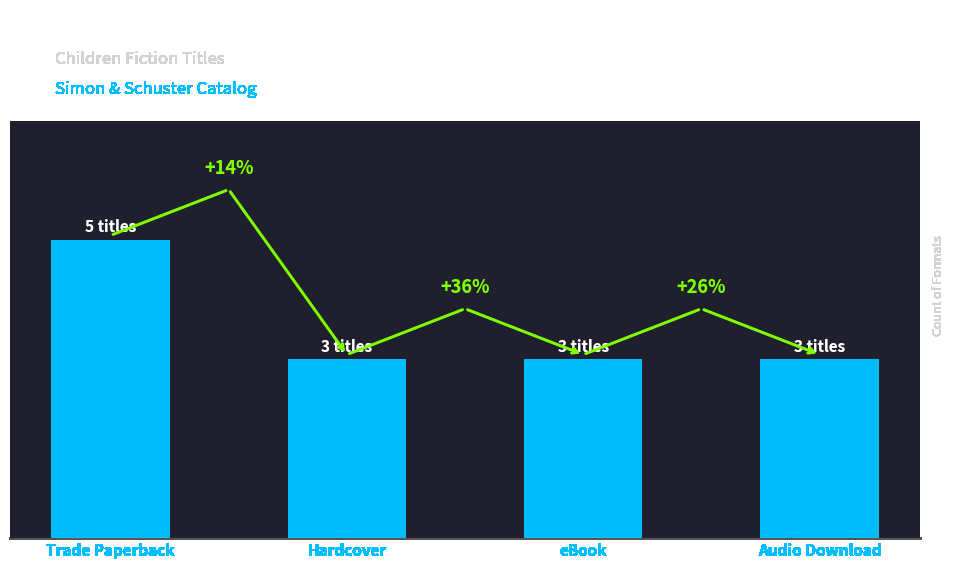

Rank the categories by value from lowest to highest.

Hardcover, eBook, Audio Download, Trade Paperback